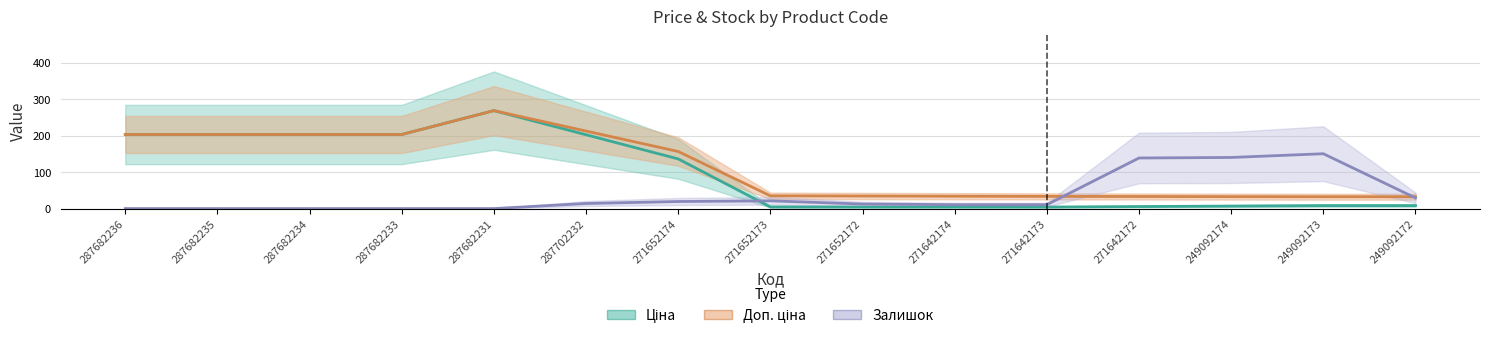

What is the sum of the Доп. ціна values at 271652173 and 287682236?

238.3